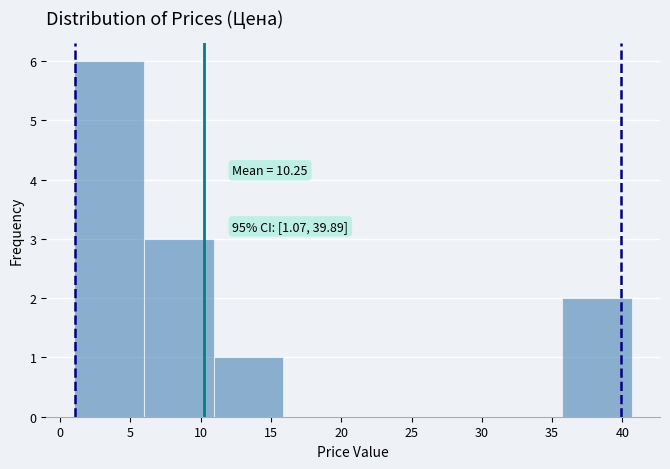

Over which range of the x-axis is the bar tallest?

1.0 to 6.0